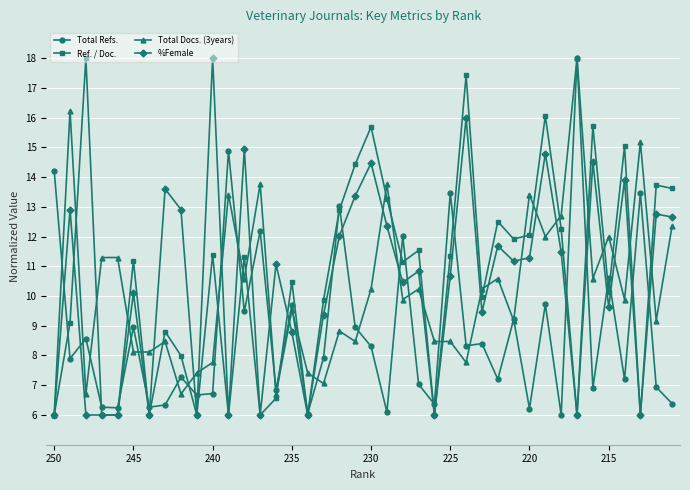

What is the smallest value displayed?

6.0